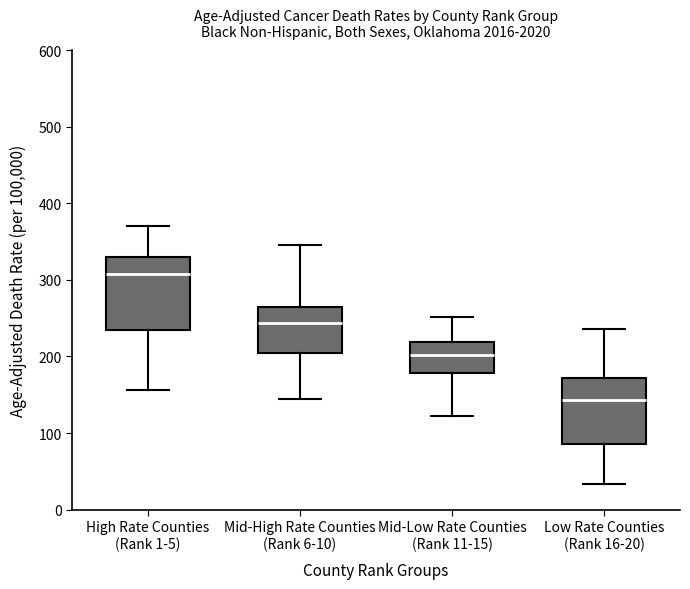

Comparing the boxes themselves (not the whiskers), which one is the tallest?

High Rate Counties (Rank 1-5)